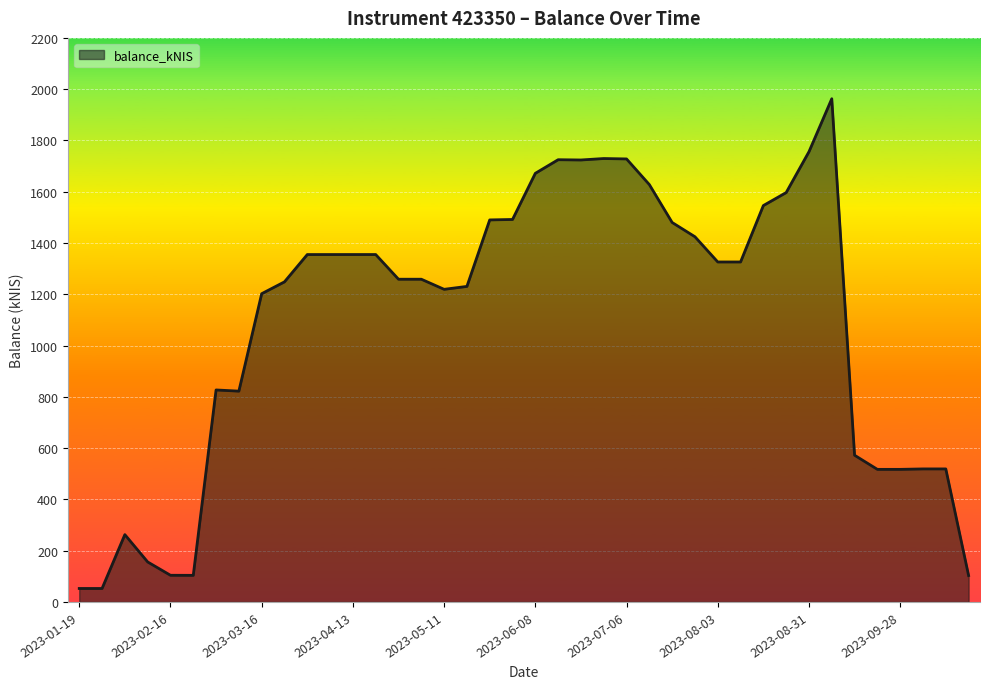

What is the greatest value displayed?

1962.7